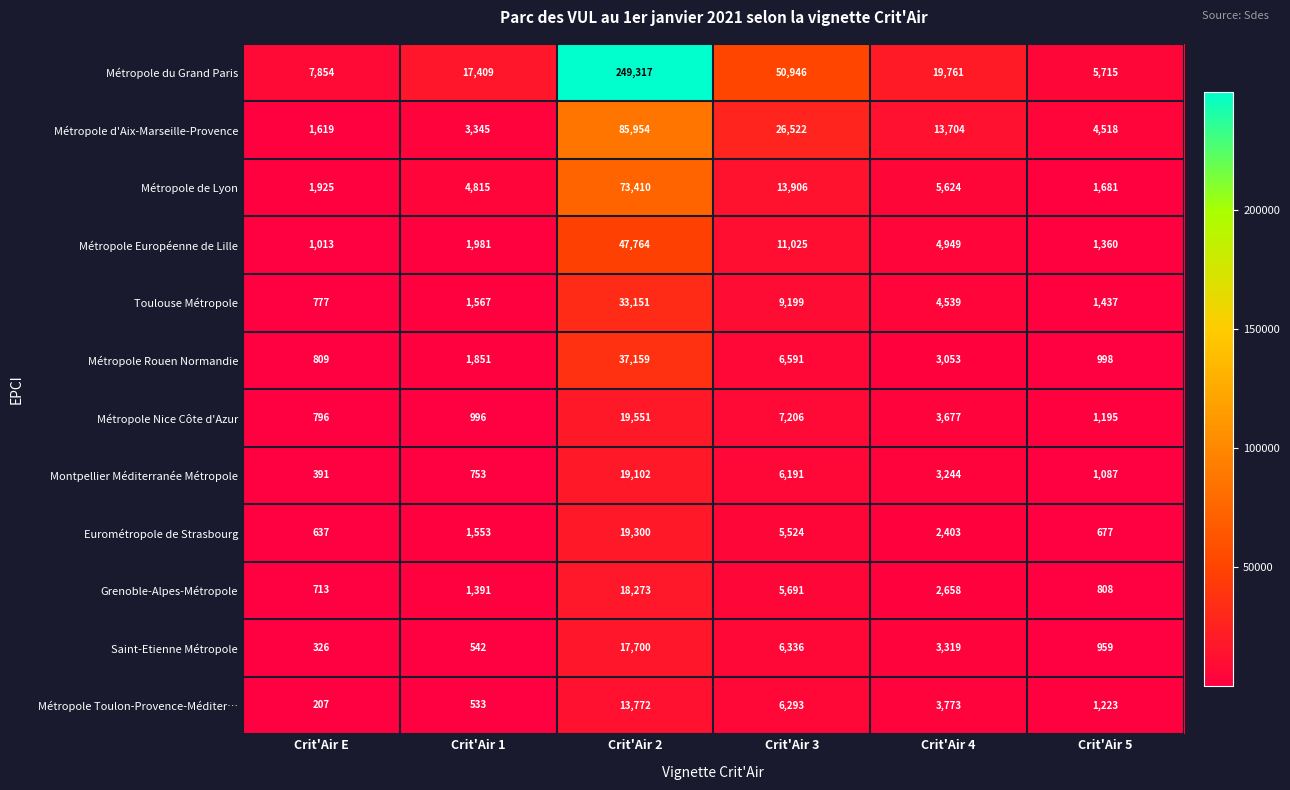

Which series has the widest spread of values?

Métropole du Grand Paris